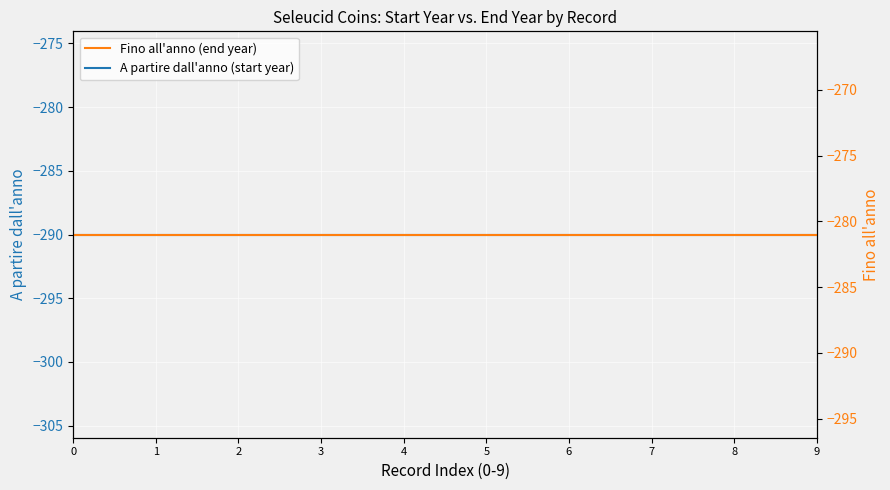

Does the chart display data point markers on the line(s)?

No